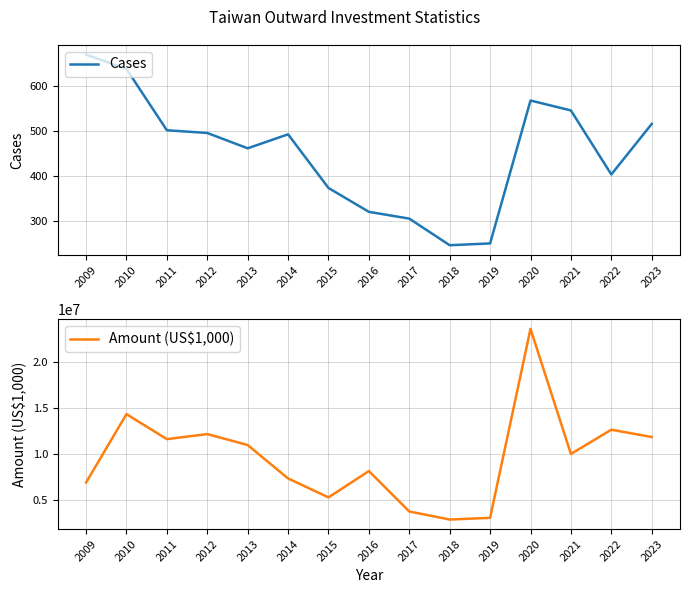

Where is Cases nearest to the value 458?

2013